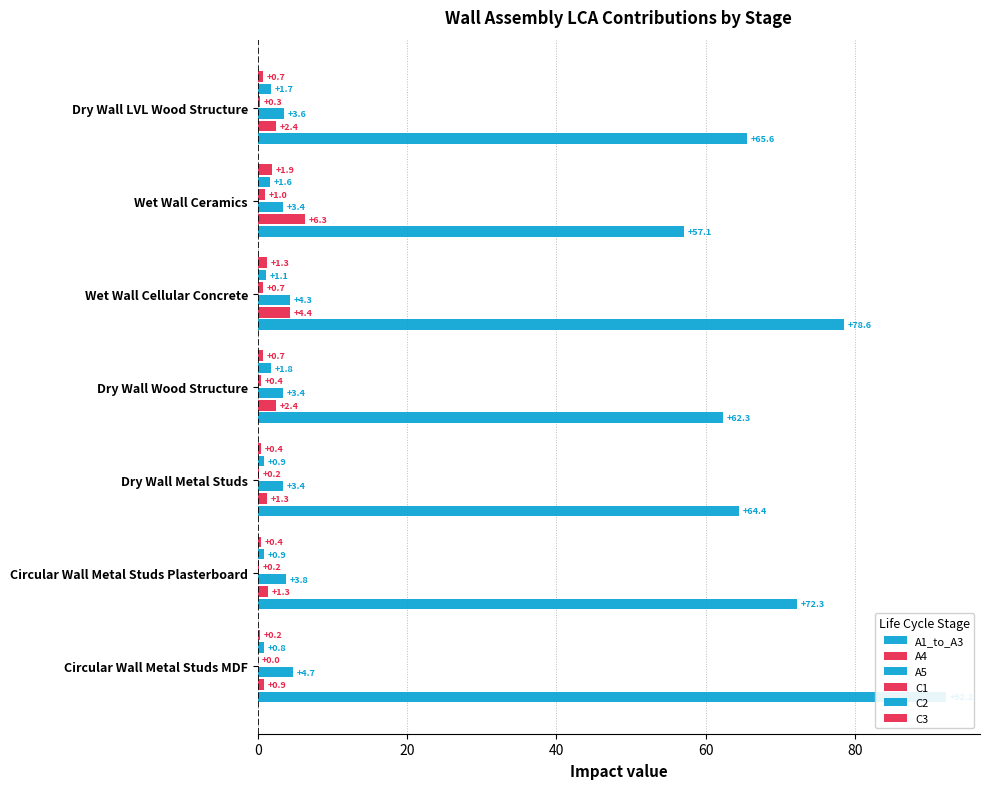

What are all the series names shown in the legend?

A1_to_A3, A4, A5, C1, C2, C3